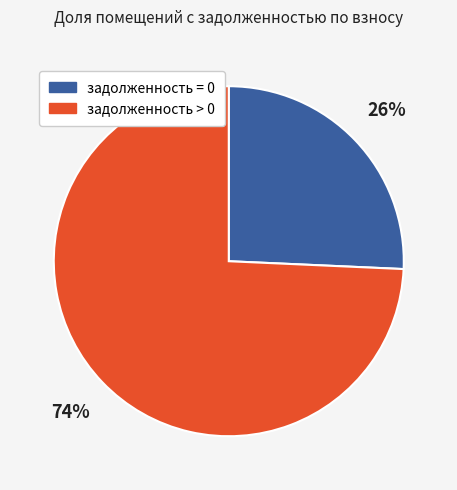

How many segments does this pie chart have?

2